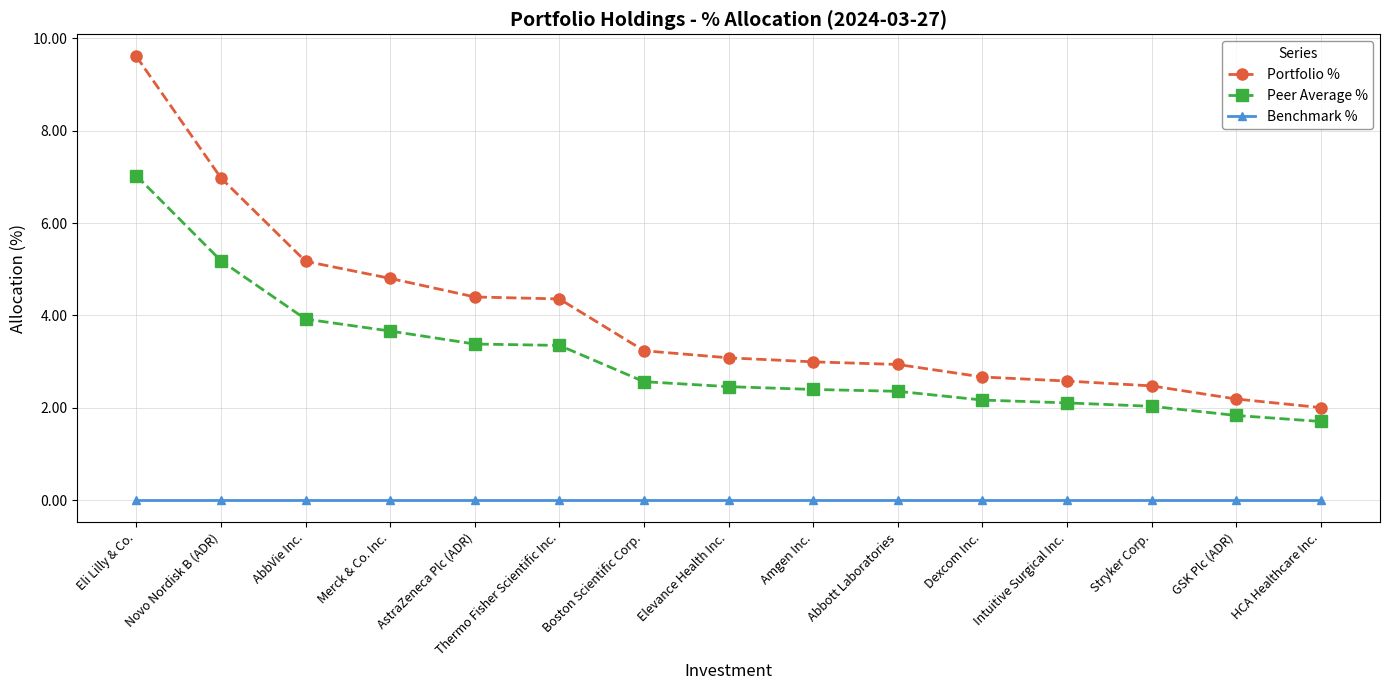

What is the label of the 1st point from the right?

HCA Healthcare Inc.